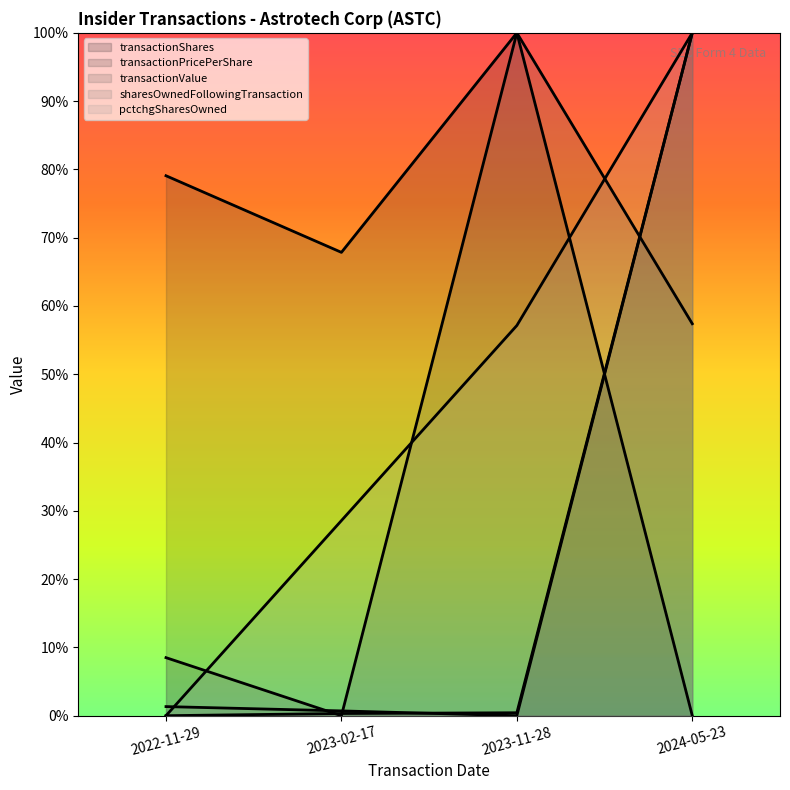

Rank the series at 2024-05-23 from highest to lowest value.

transactionShares, sharesOwnedFollowingTransaction, pctchgSharesOwned, transactionValue, transactionPricePerShare